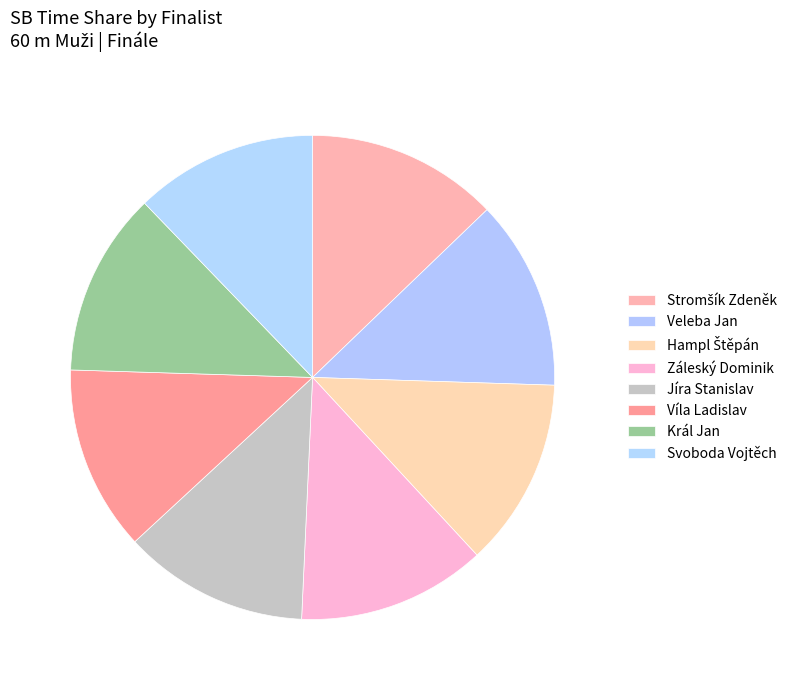

Count the number of slices in the pie.

8